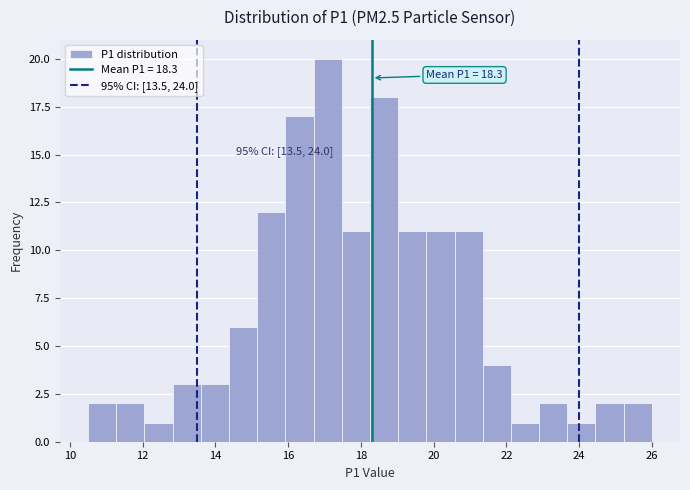

Around what value on the x-axis is the tallest bar? Give the approximate position of its centre, as read against the axis.

17.0